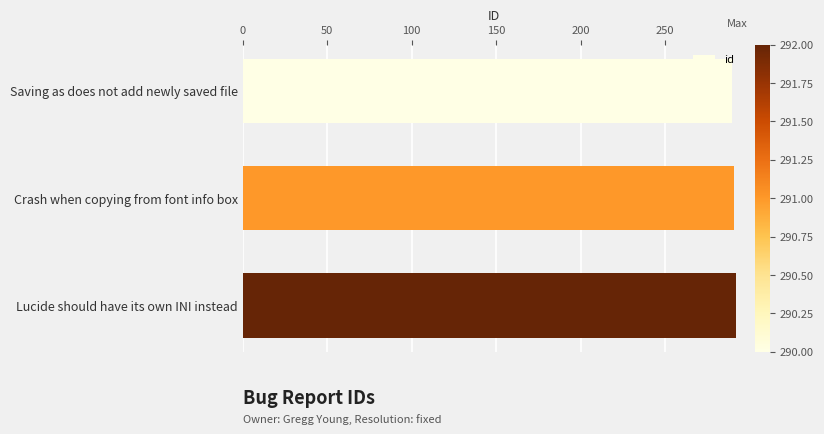

The value at Lucide should have its own INI instead is 154. True or false?

False